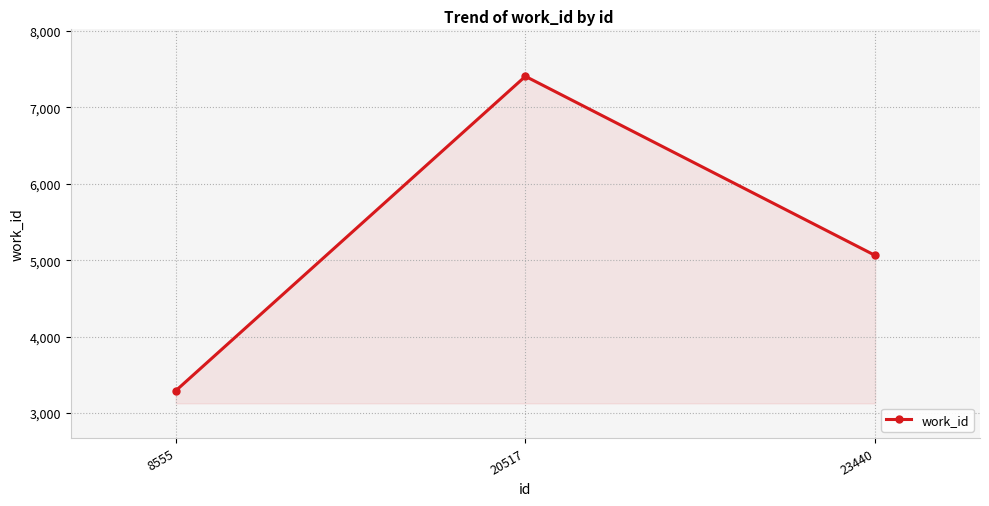

What is the sum of all values?

15761